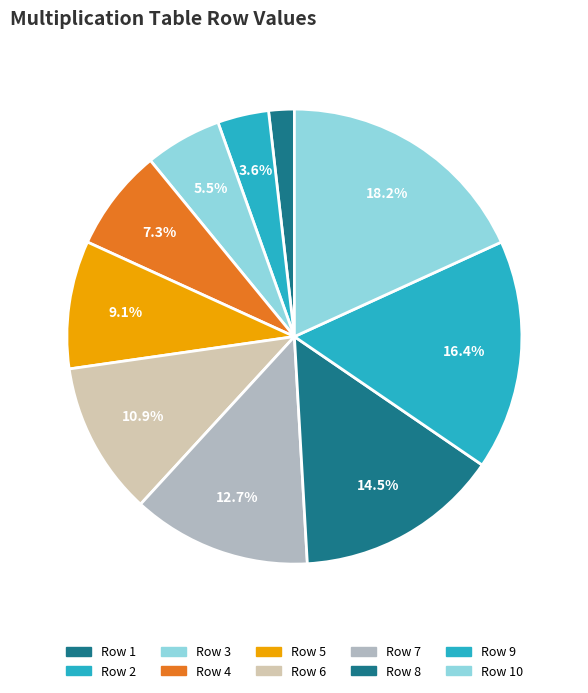

Count the number of slices in the pie.

10